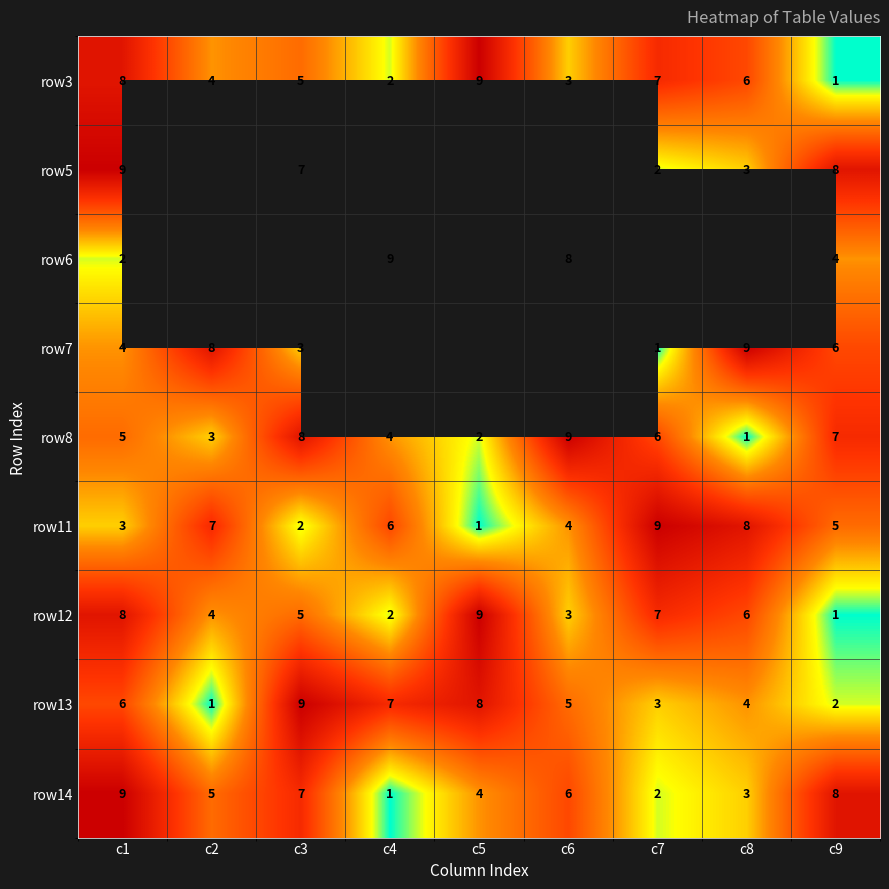

Where does the row14 series first go above 5?

c1